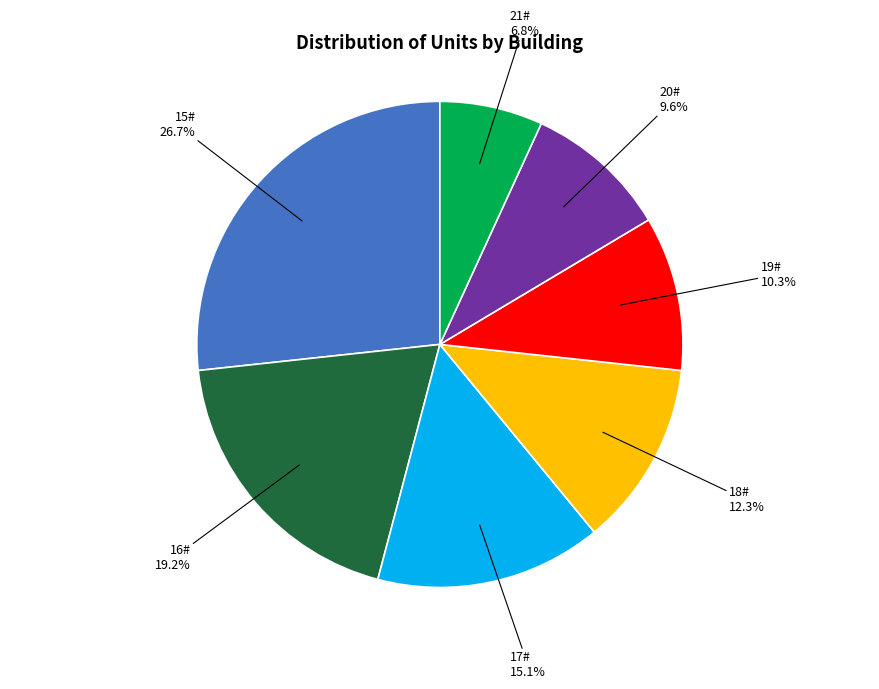

Is 19# the majority of the pie?

No